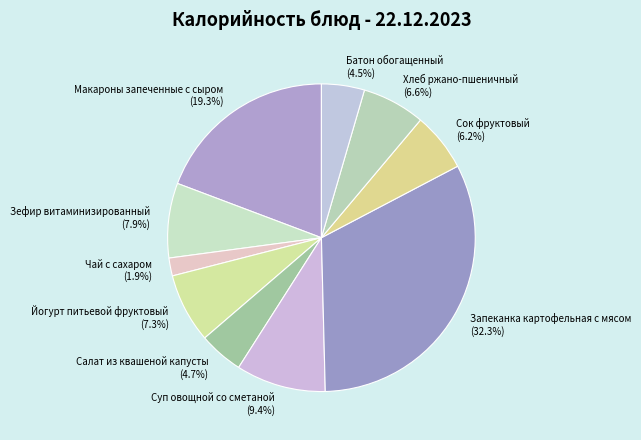

Is there a majority slice in this chart?

No